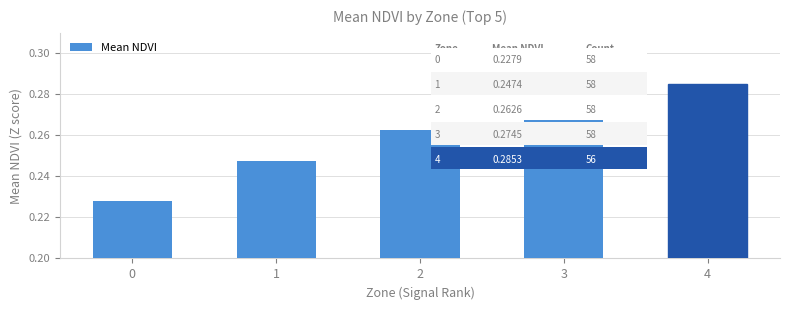

How many values are between 0 and 1?

5